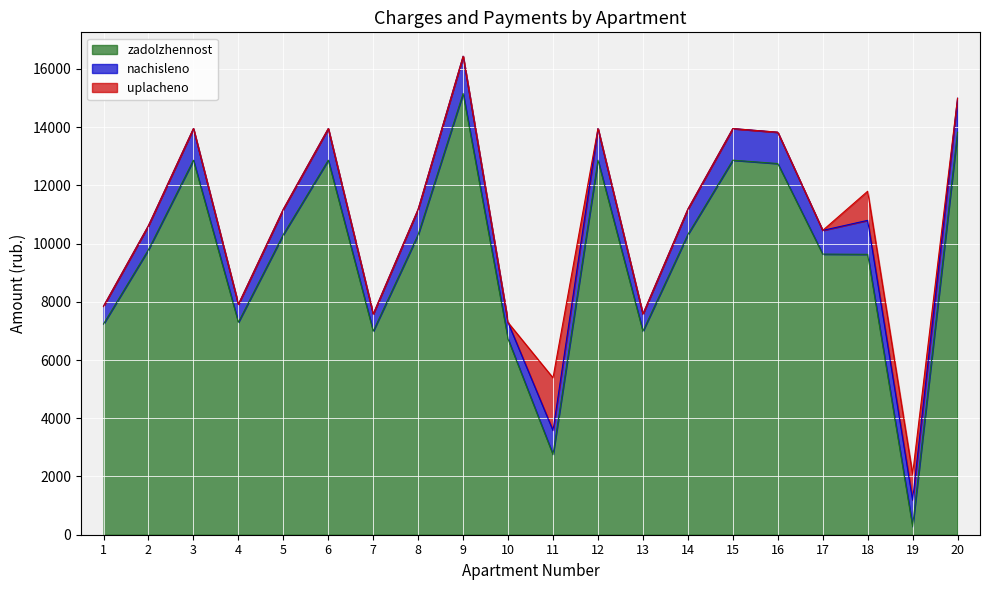

How many values in the zadolzhennost series exceed 10310?

10